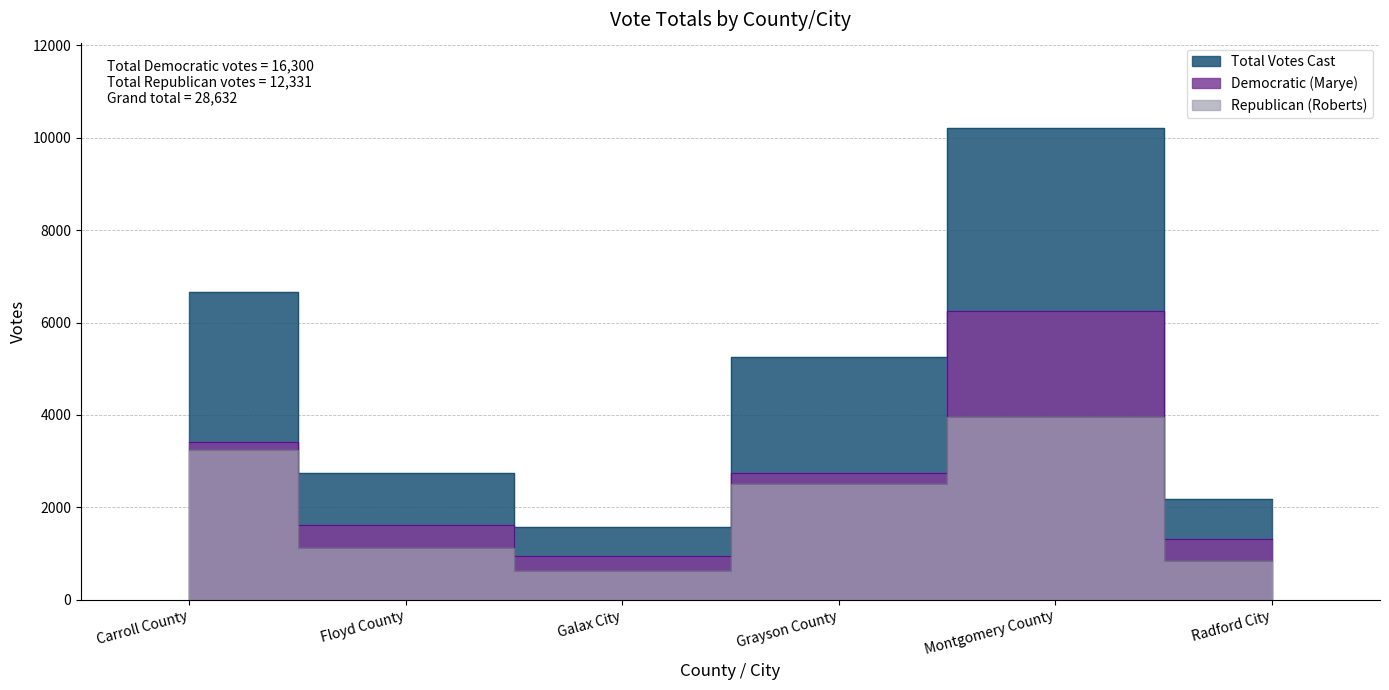

At which label is Total Votes Cast closest to 5895?

Grayson County